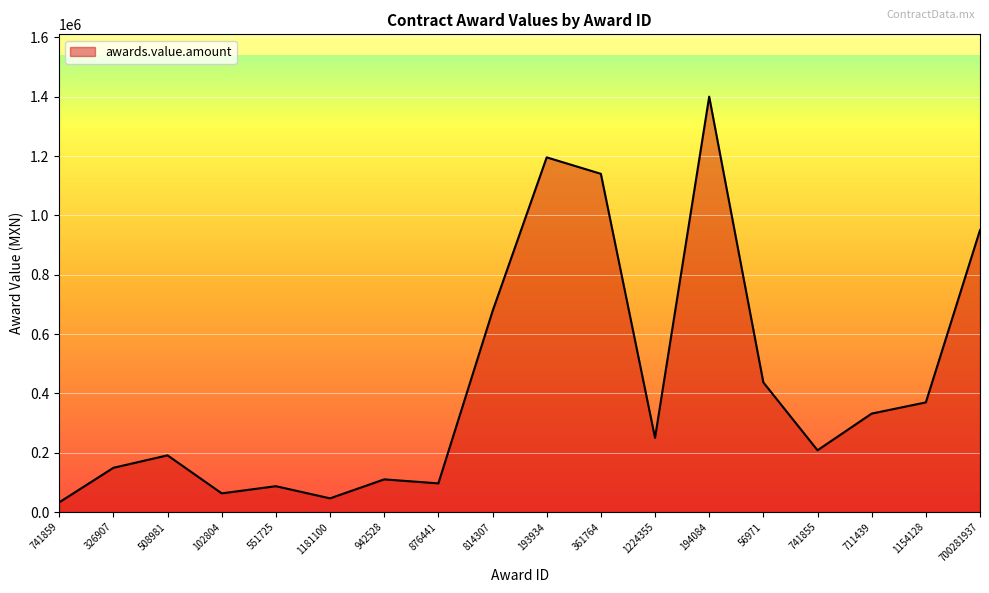

Where is the first local maximum?

508981